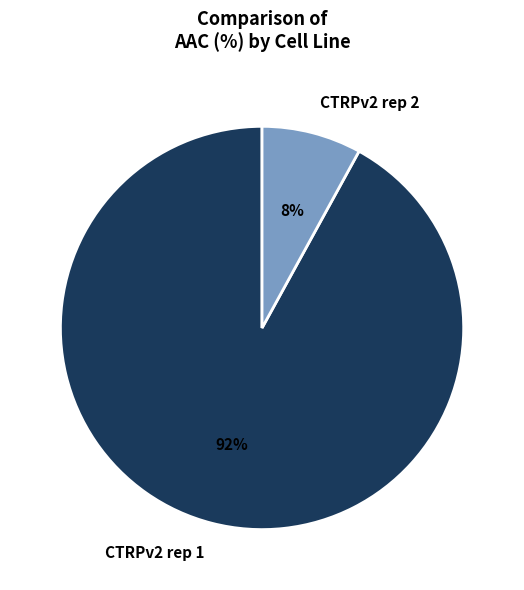

Count the number of slices in the pie.

2